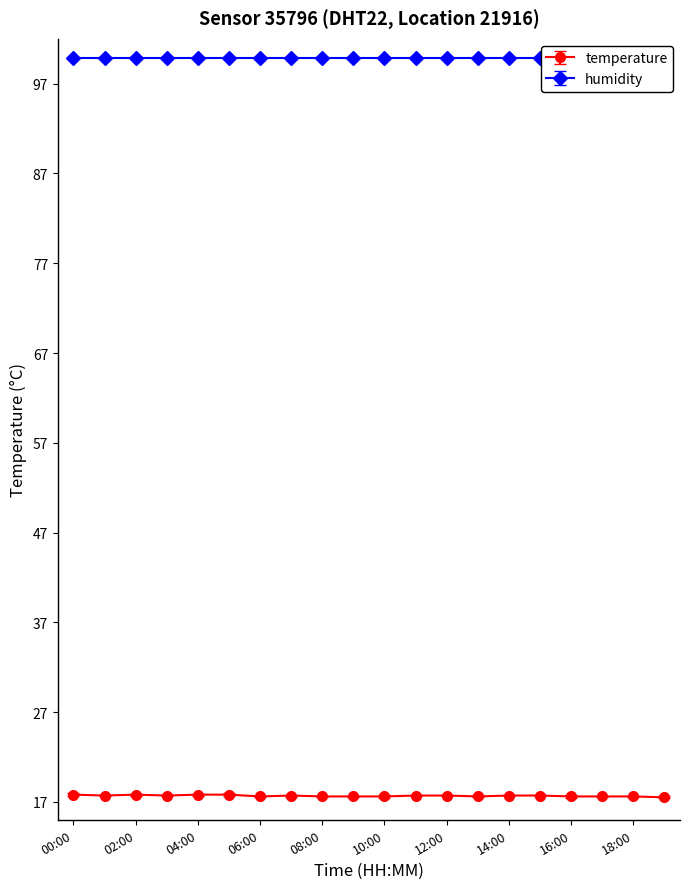

How many lines are shown in the chart?

1